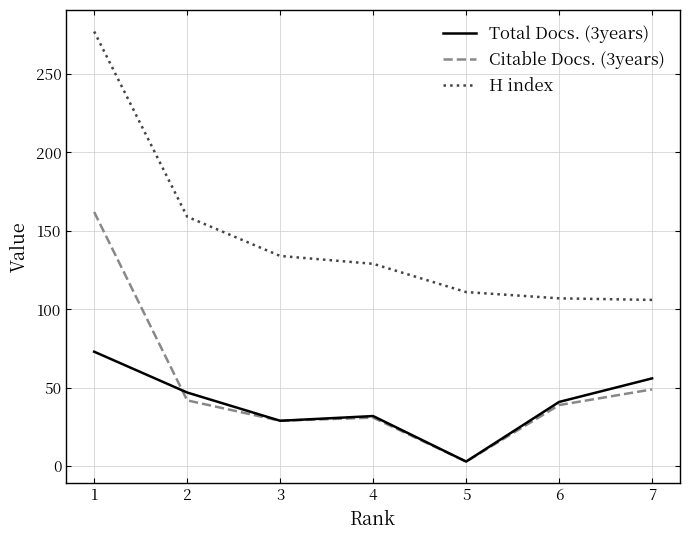

What is the sum of all Citable Docs. (3years) values?

355